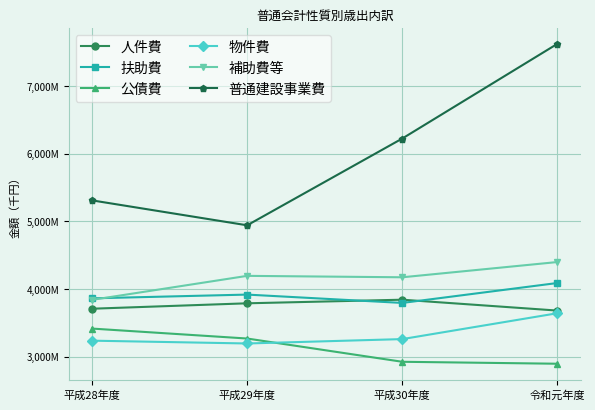

Which series has the largest range (max minus min)?

普通建設事業費